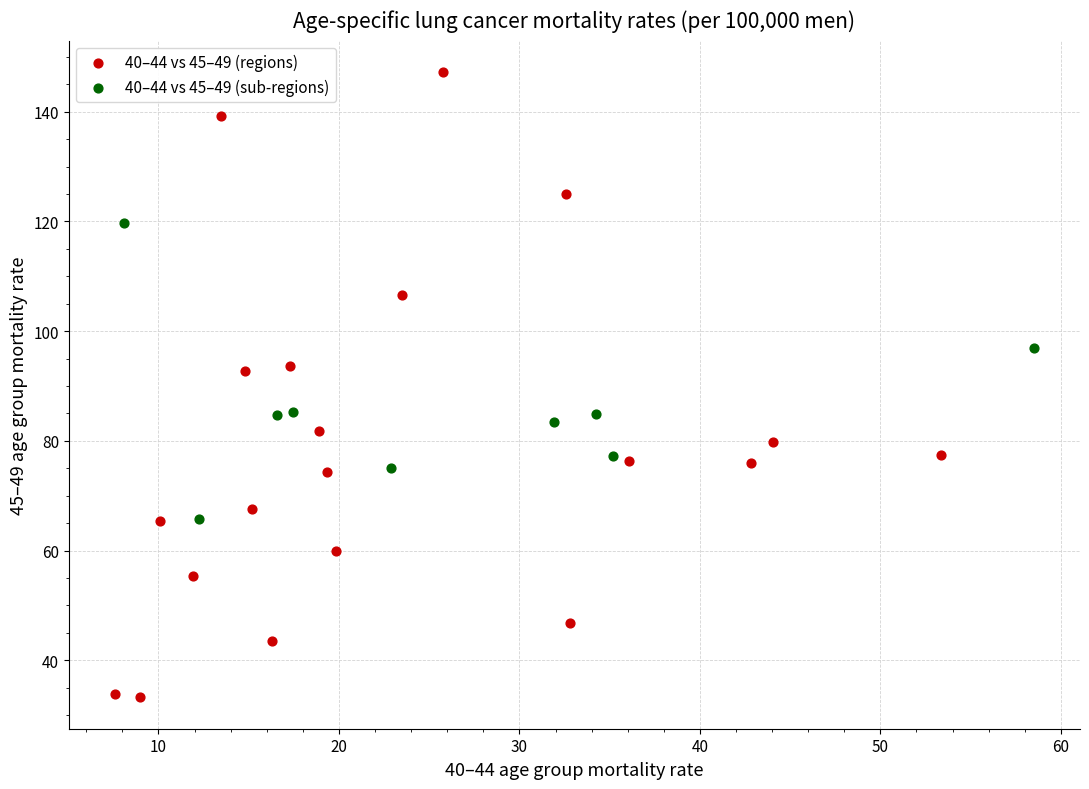

Which series contains the highest Y value?

40–44 vs 45–49 (regions)